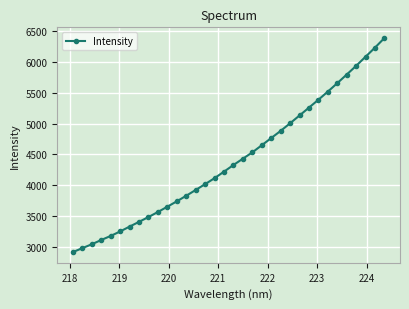

What is the difference between the maximum and minimum values?

3480.3